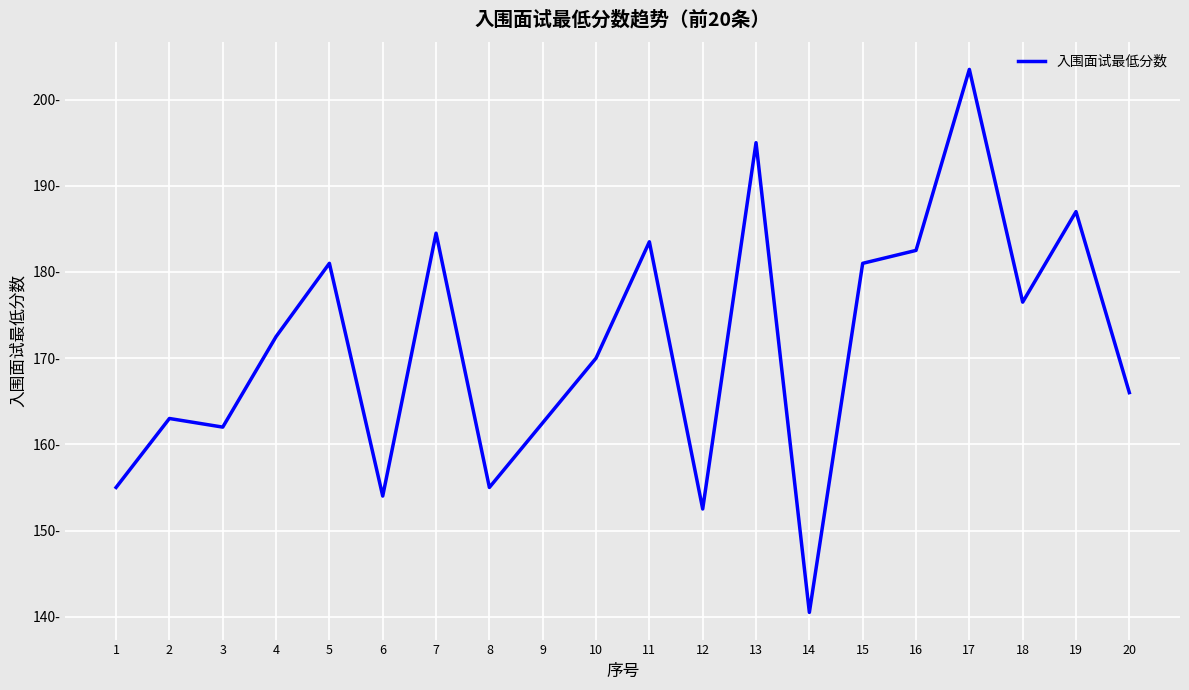

Rank the categories by value from highest to lowest.

17, 13, 19, 7, 11, 16, 5, 15, 18, 4, 10, 20, 2, 9, 3, 1, 8, 6, 12, 14